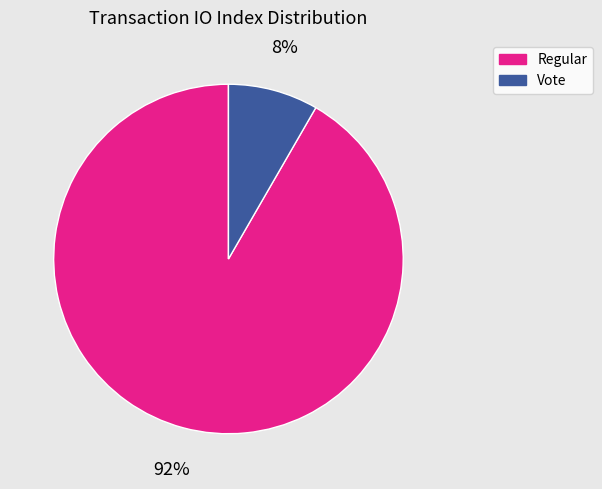

To the nearest percent, what is the average slice percentage?

50%